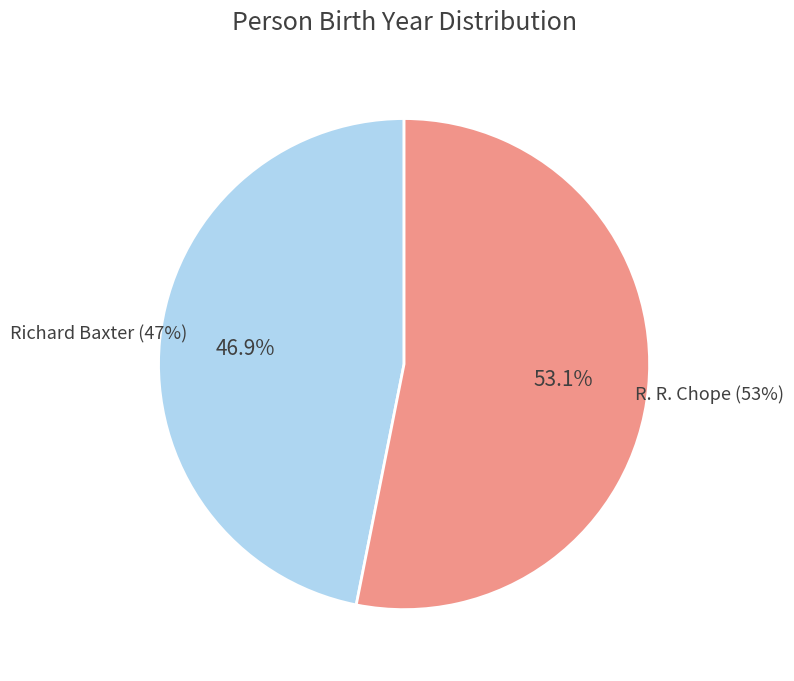

To the nearest percent, what percentage of the pie is R. R. Chope?

53%